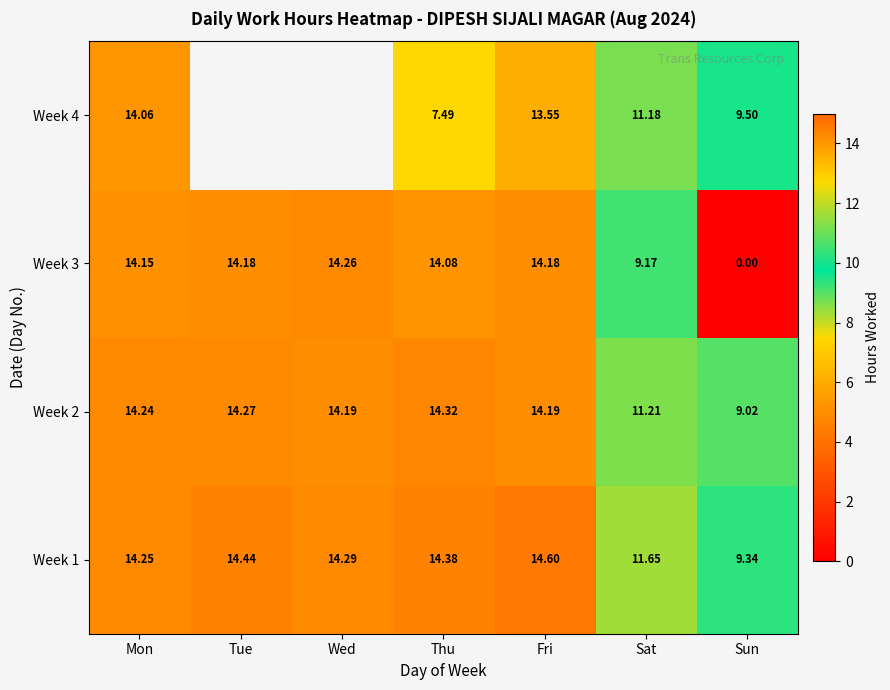

Where does the Week 3 series first go above 14?

Mon